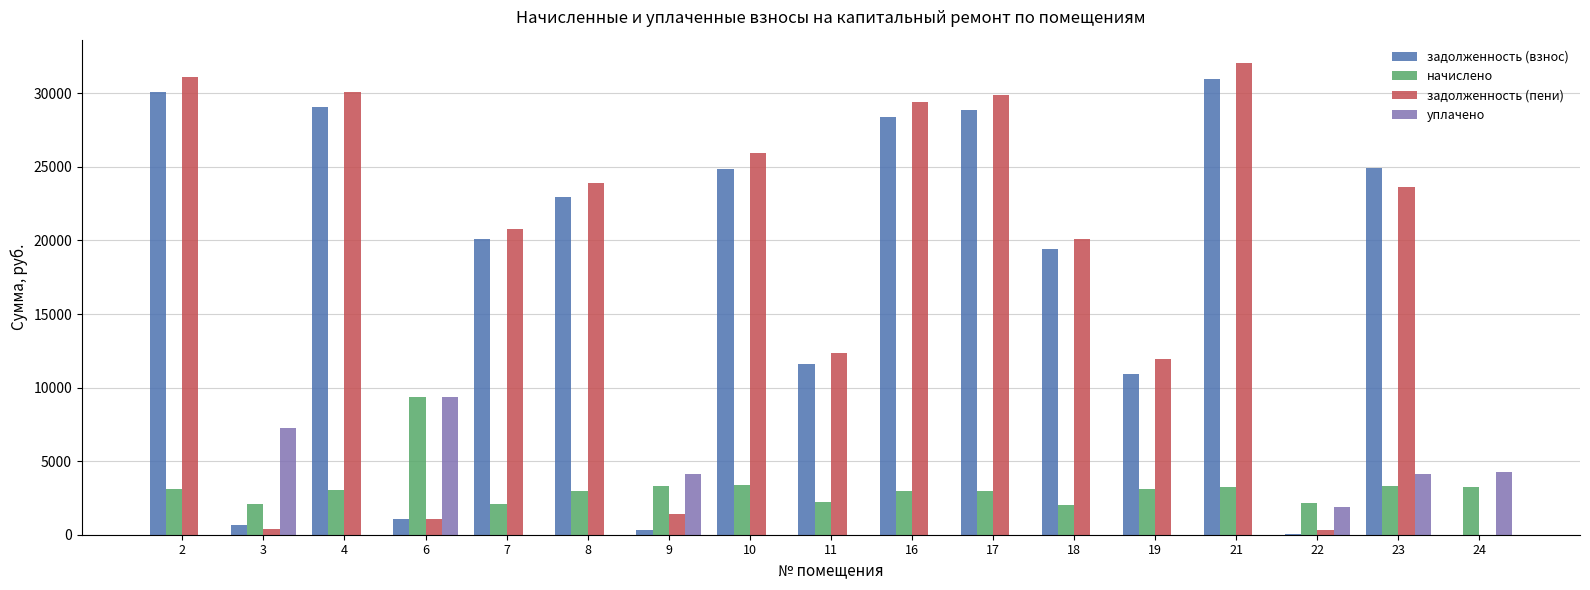

Which series has the largest range (max minus min)?

задолженность (пени)